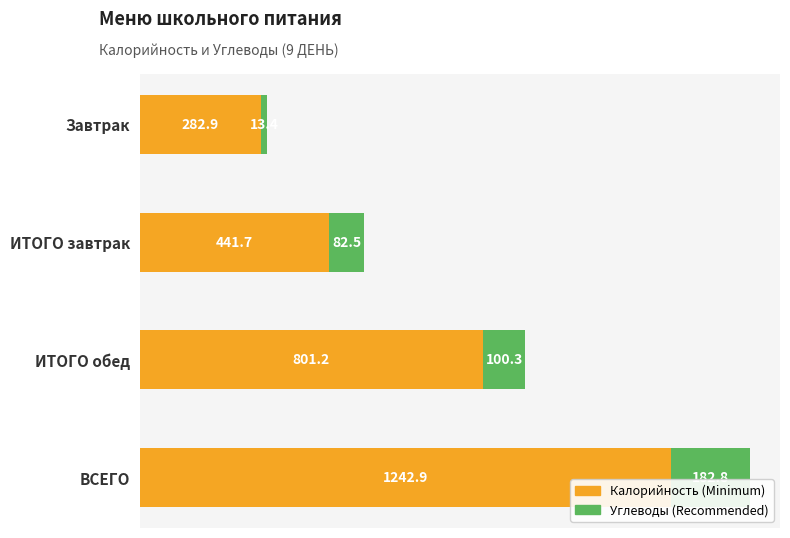

At which category is the sum across all series the highest?

ВСЕГО